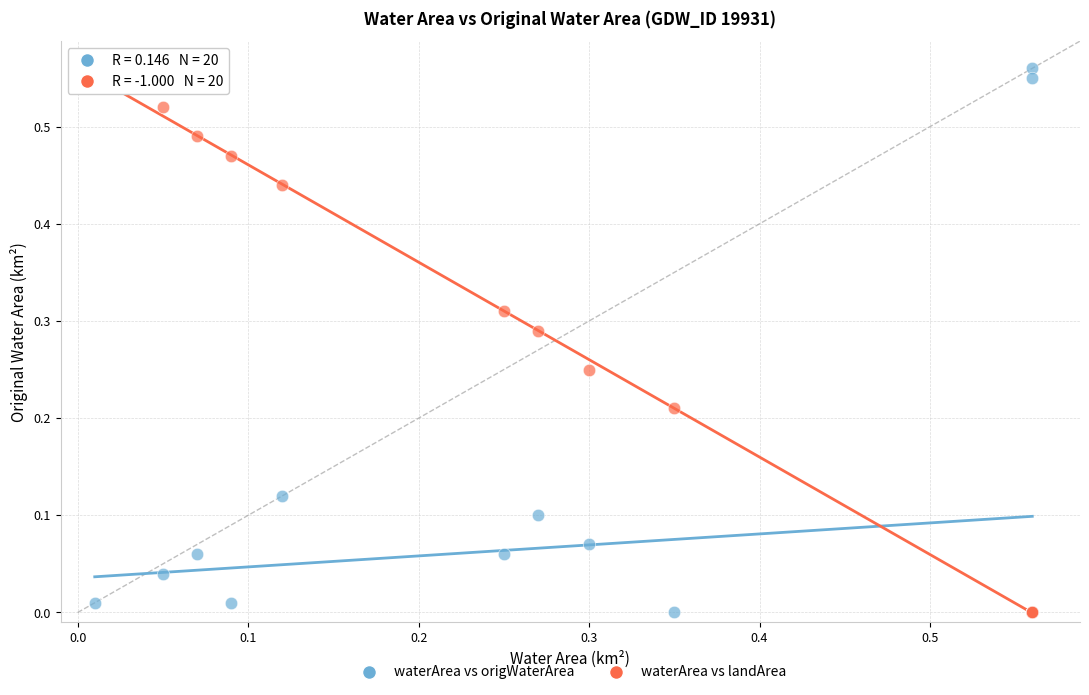

Which series reaches the maximum Y coordinate?

waterArea vs origWaterArea